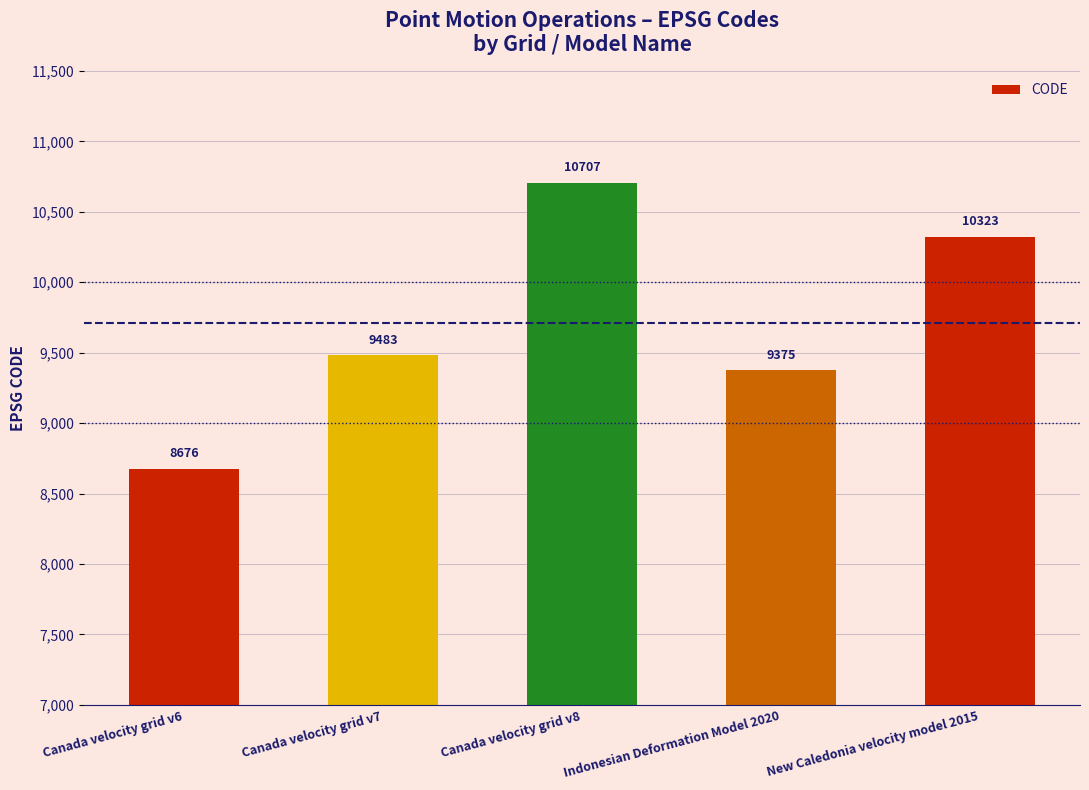

What is the maximum value shown in the chart?

10707